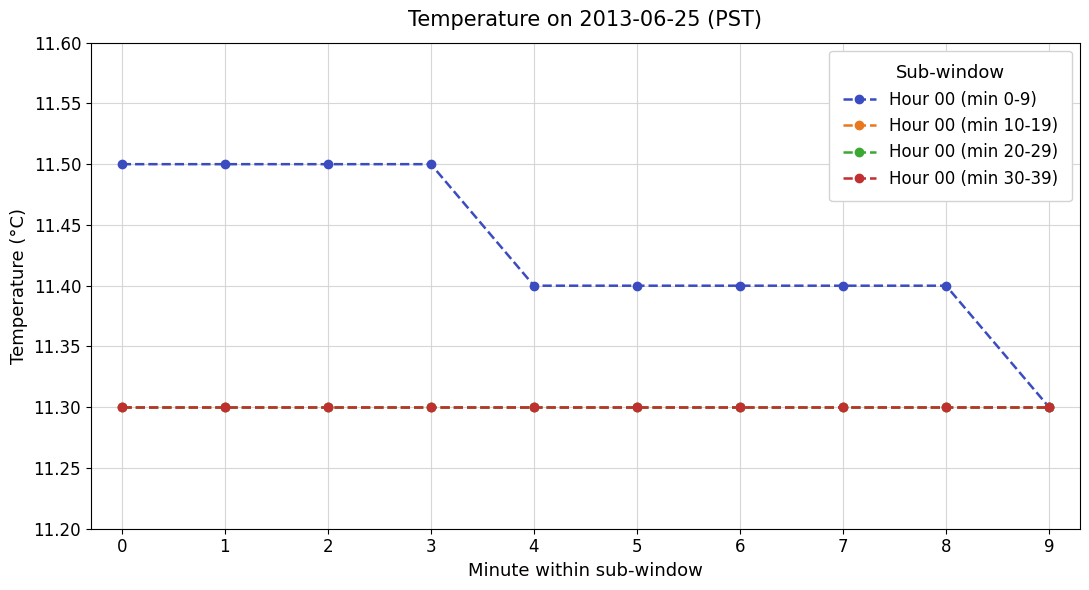

At how many categories does at least one series exceed 11?

10